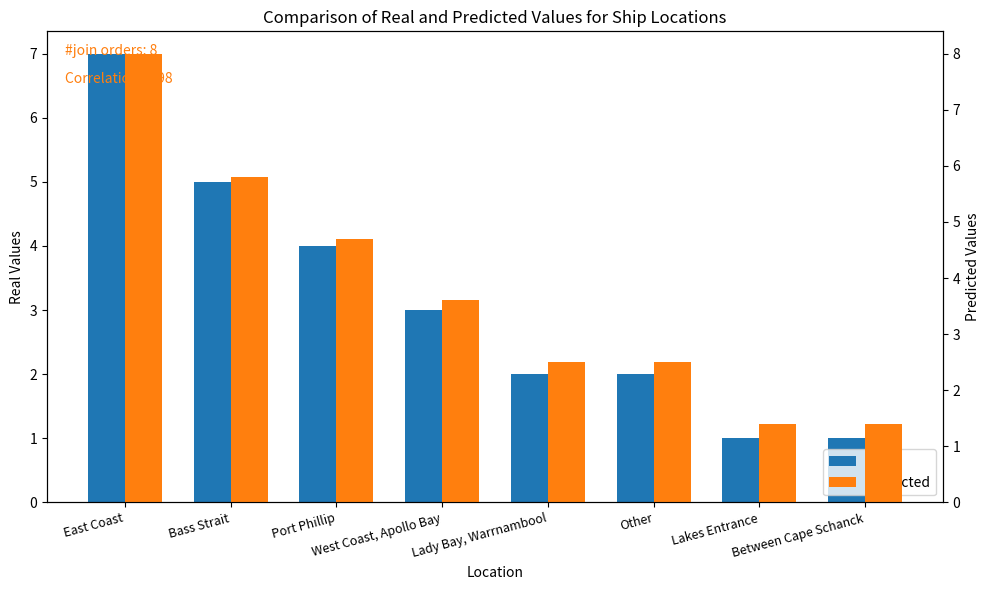

How many data points does each series have?

8